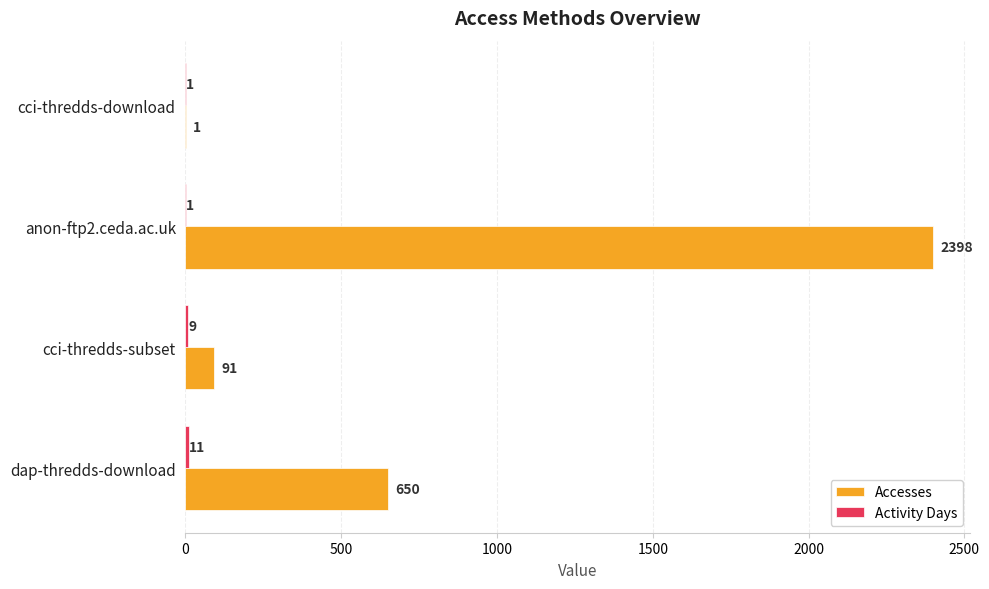

What is the sum of the Accesses values at cci-thredds-download and dap-thredds-download?

651